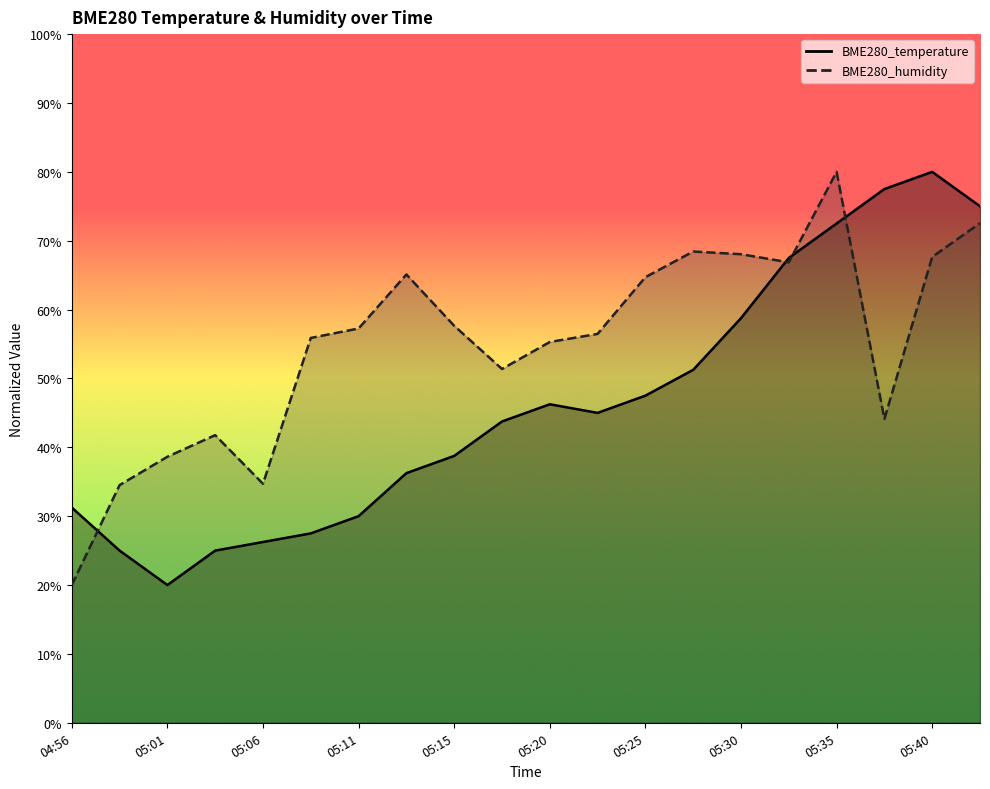

What is the approximate value of BME280_humidity at 05:03?

41.8